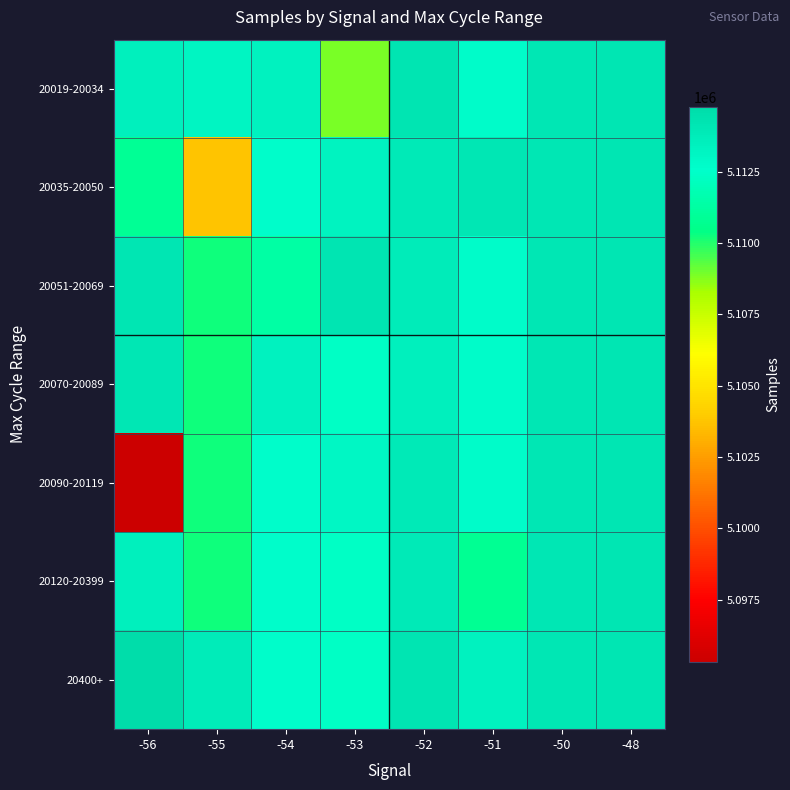

Which label corresponds to the largest value in the chart?

-56